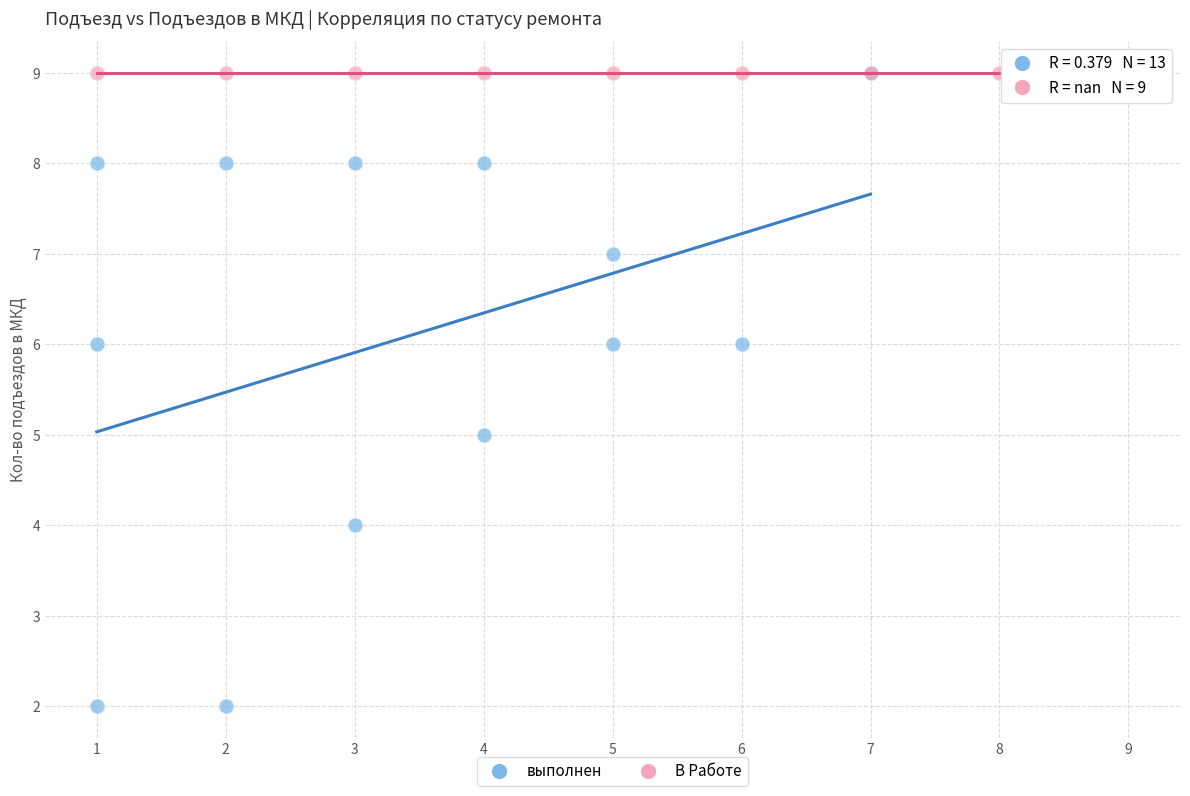

Which series reaches the minimum Y coordinate?

выполнен